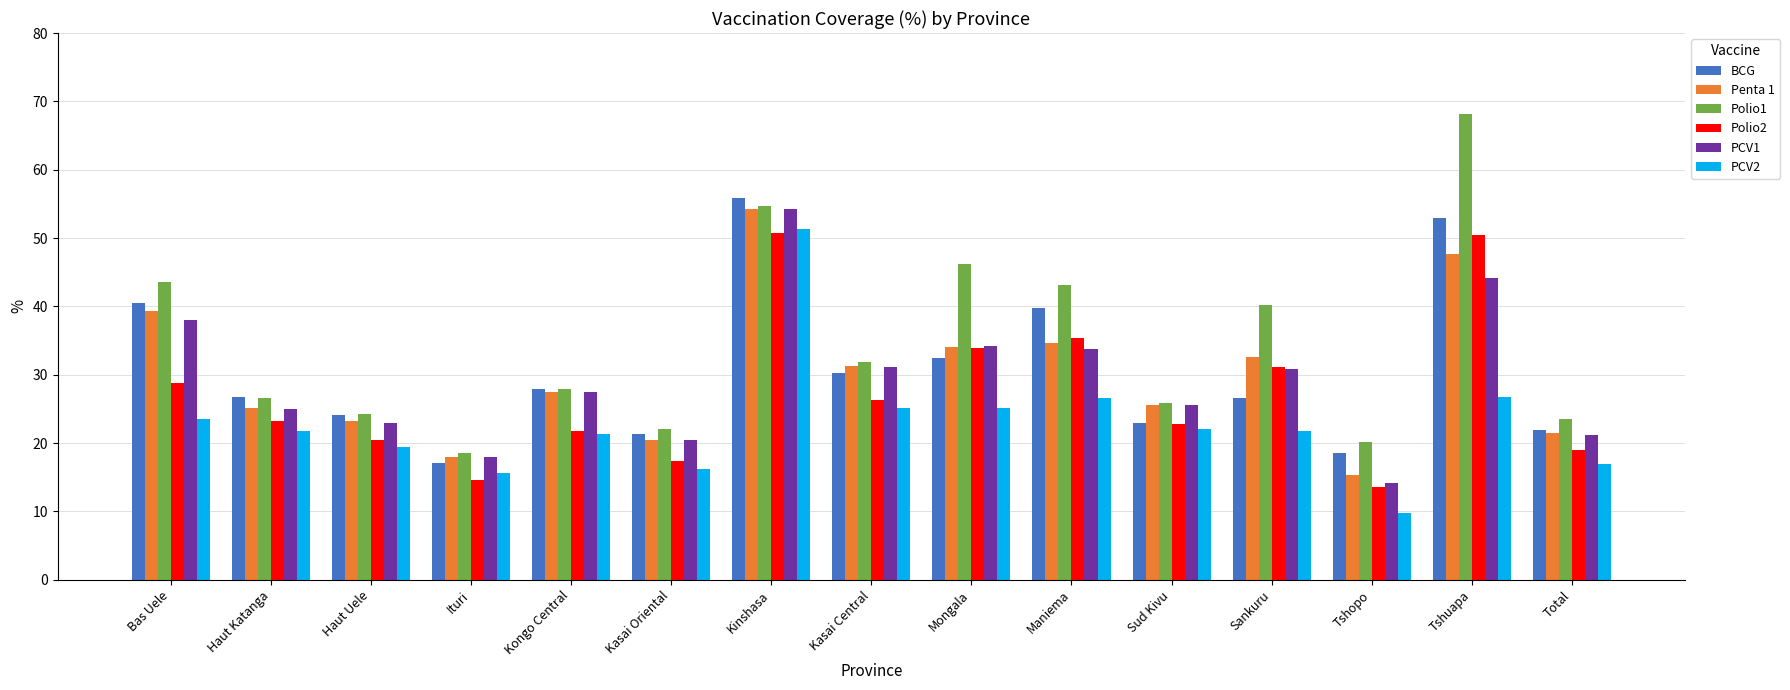

What is the sum of the BCG values at Haut Katanga and Tshopo?

45.3